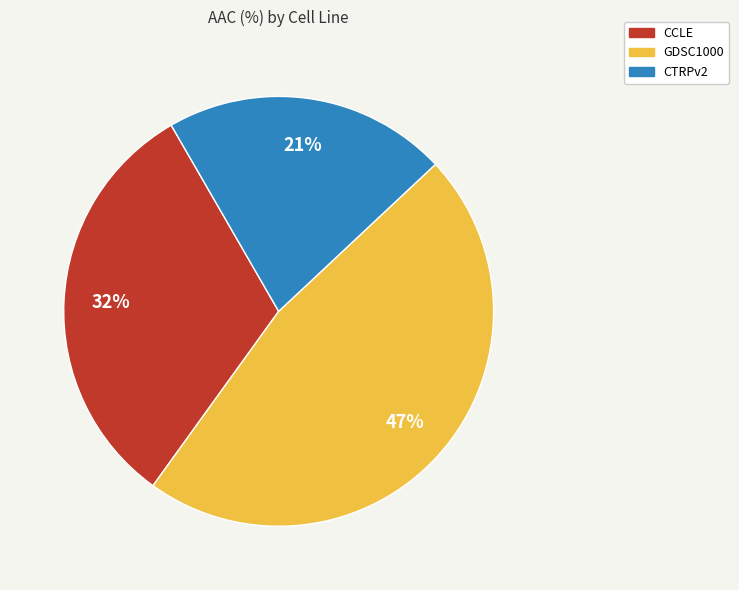

To the nearest percent, what is the combined percentage of GDSC1000 and CCLE?

79%